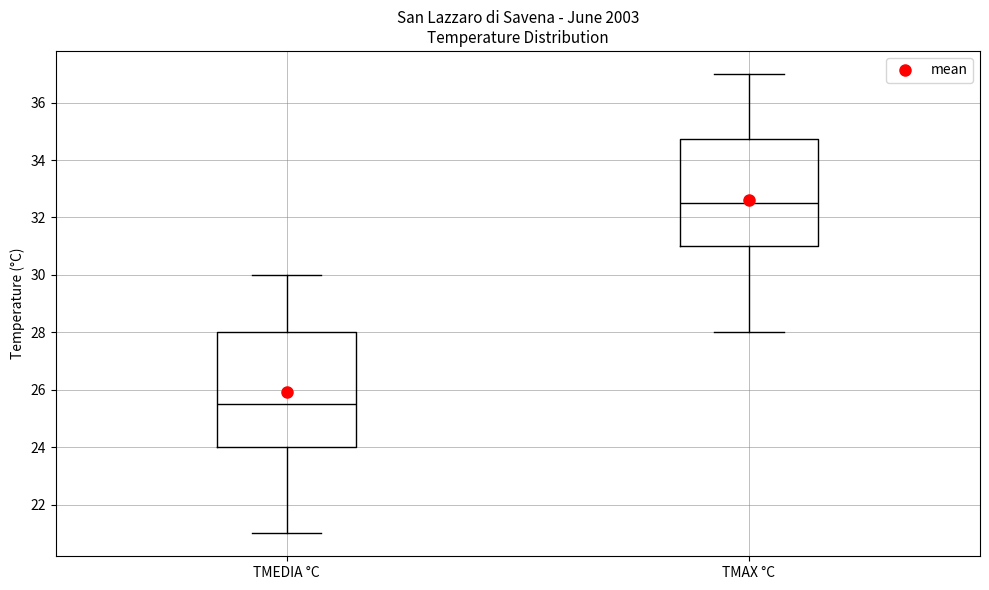

Which box is the tallest, from its lower edge to its upper edge?

TMEDIA °C